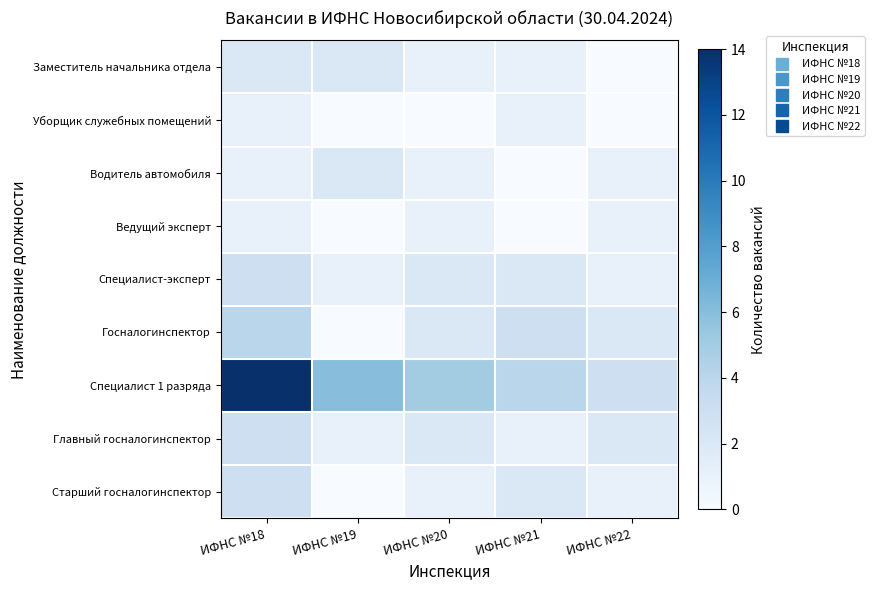

At which category does the chart reach its minimum across all series?

ИФНС №22